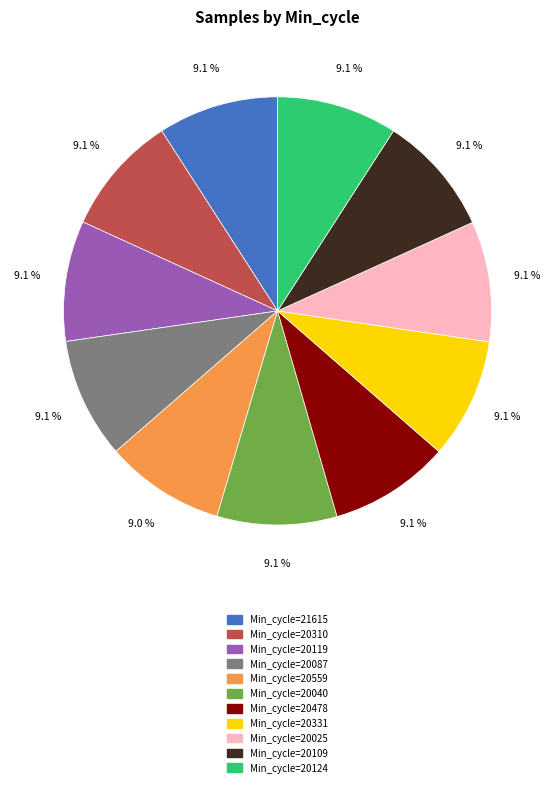

Does any single category account for the majority?

No